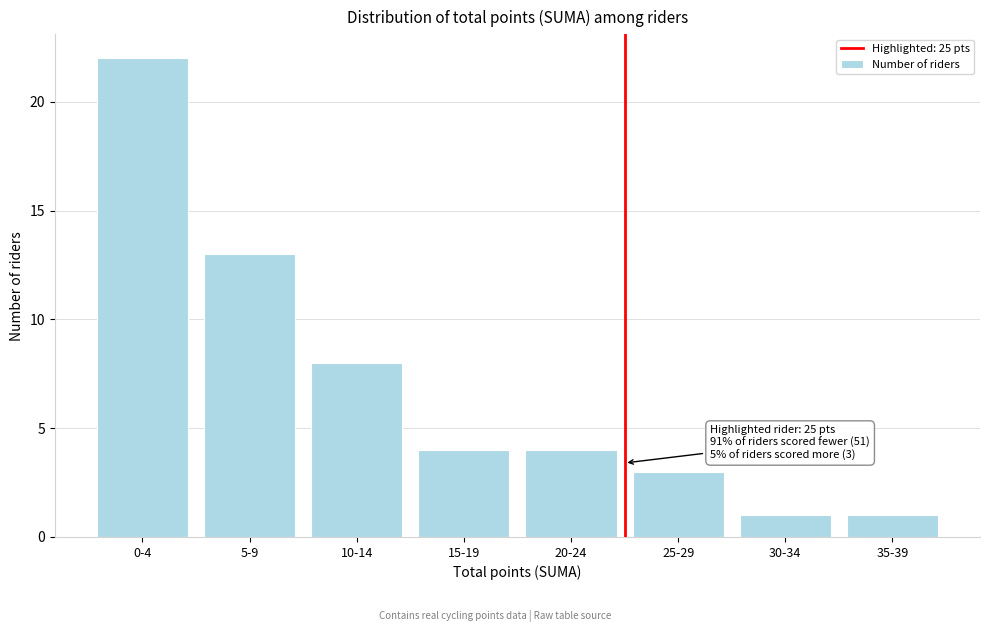

Reading left to right, list all the values displayed in this chart.

0-4=22	5-9=13	10-14=8	15-19=4	20-24=4	25-29=3	30-34=1	35-39=1